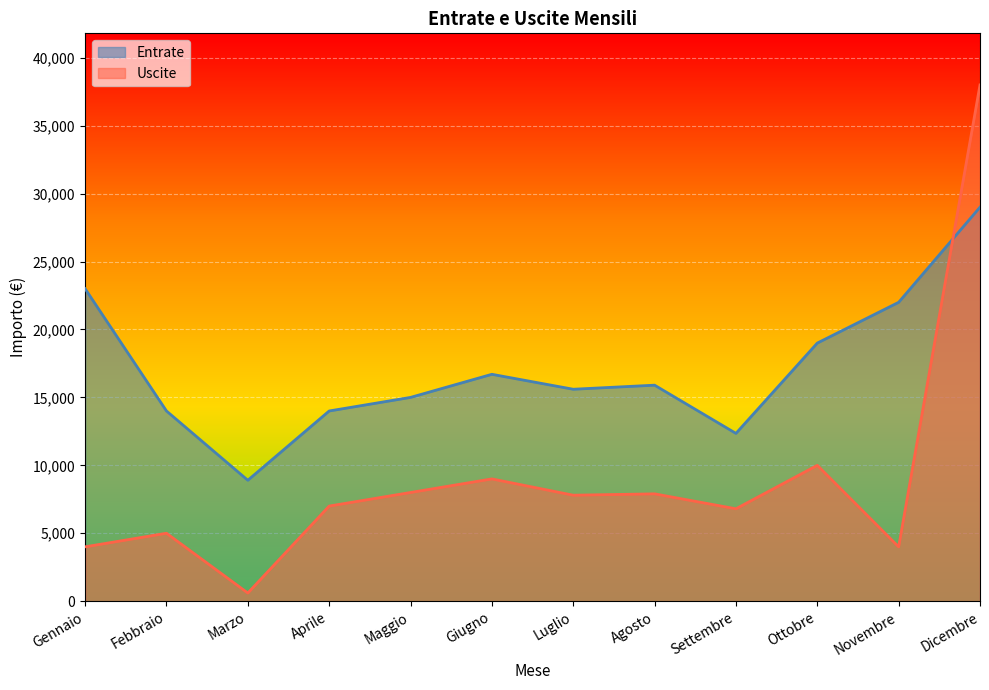

What is the greatest value displayed?

38000